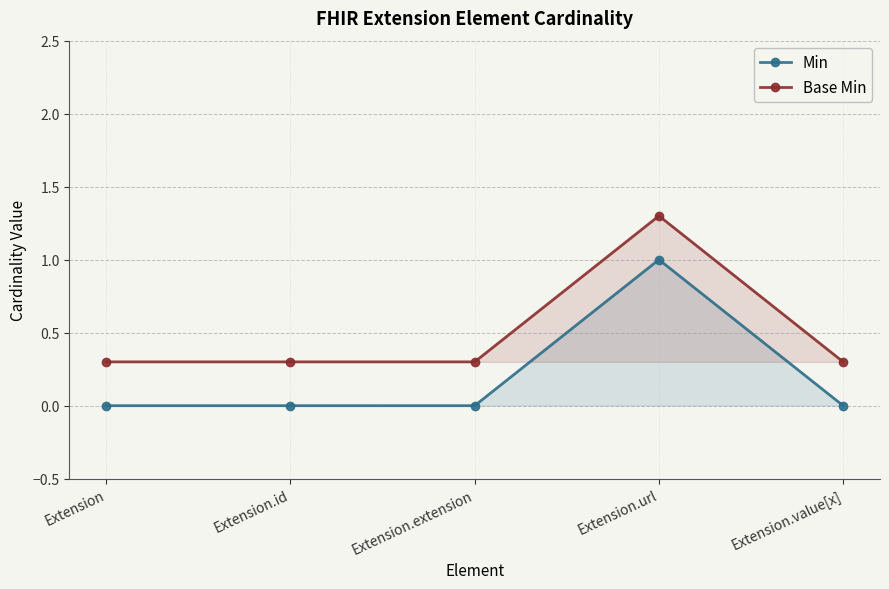

Does the chart display data point markers on the line(s)?

Yes